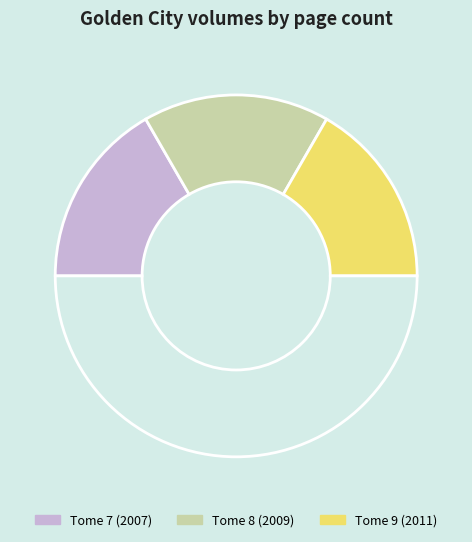

How many segments does this pie chart have?

4